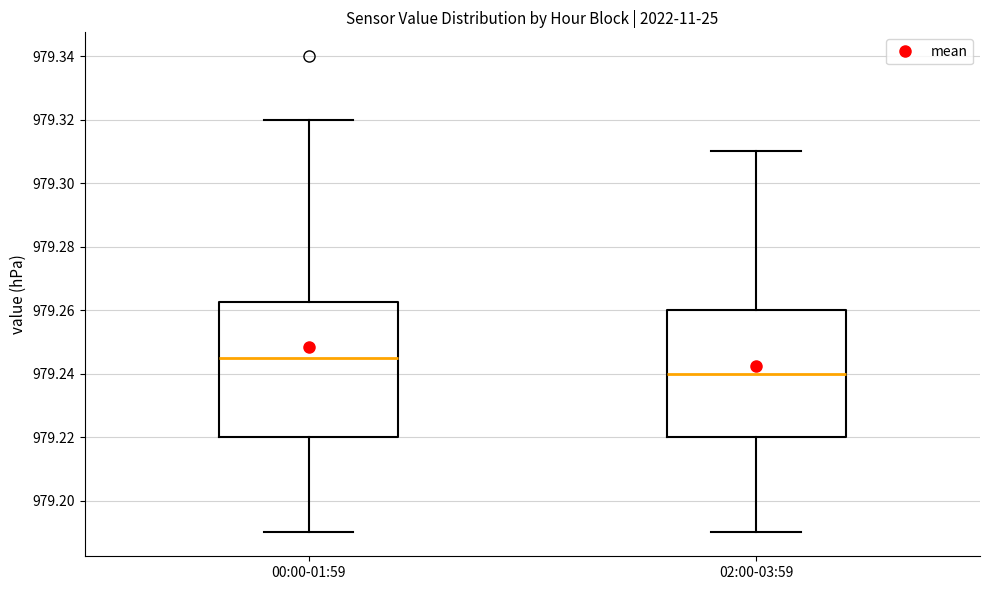

Comparing the boxes themselves (not the whiskers), which one is the tallest?

00:00-01:59